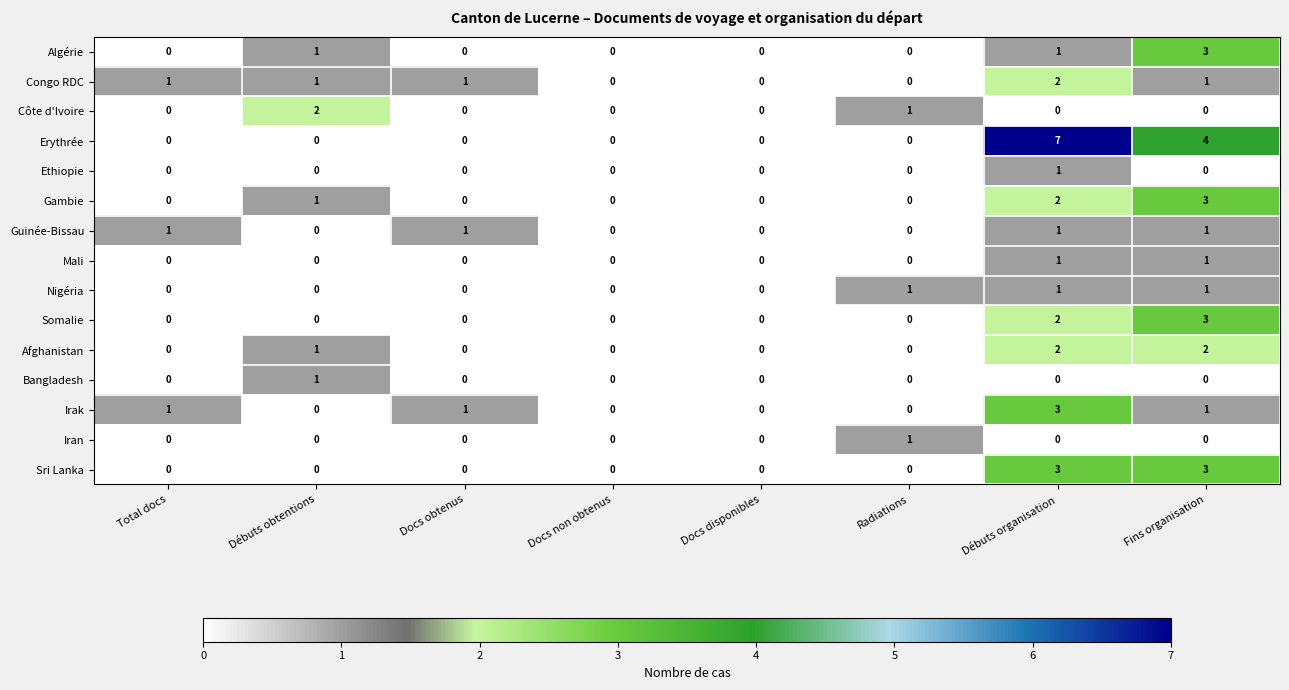

How many data points does each series have?

8